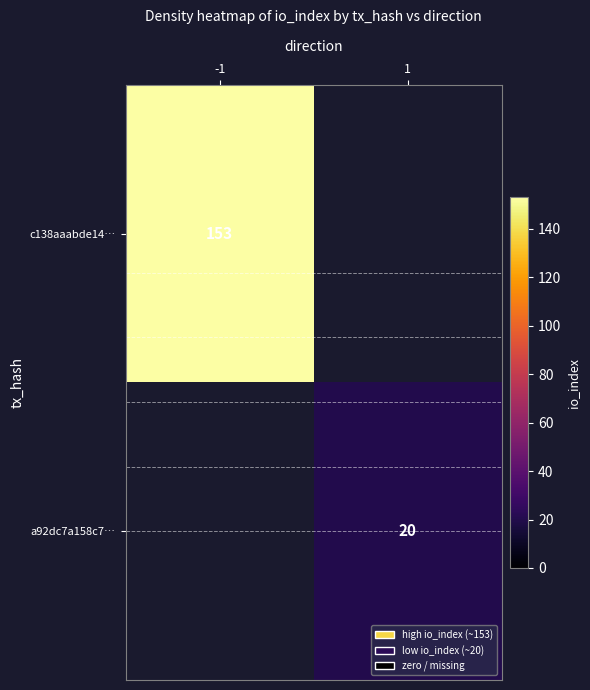

The value of a92dc7a158c7… at 1 is 28. True or false?

False